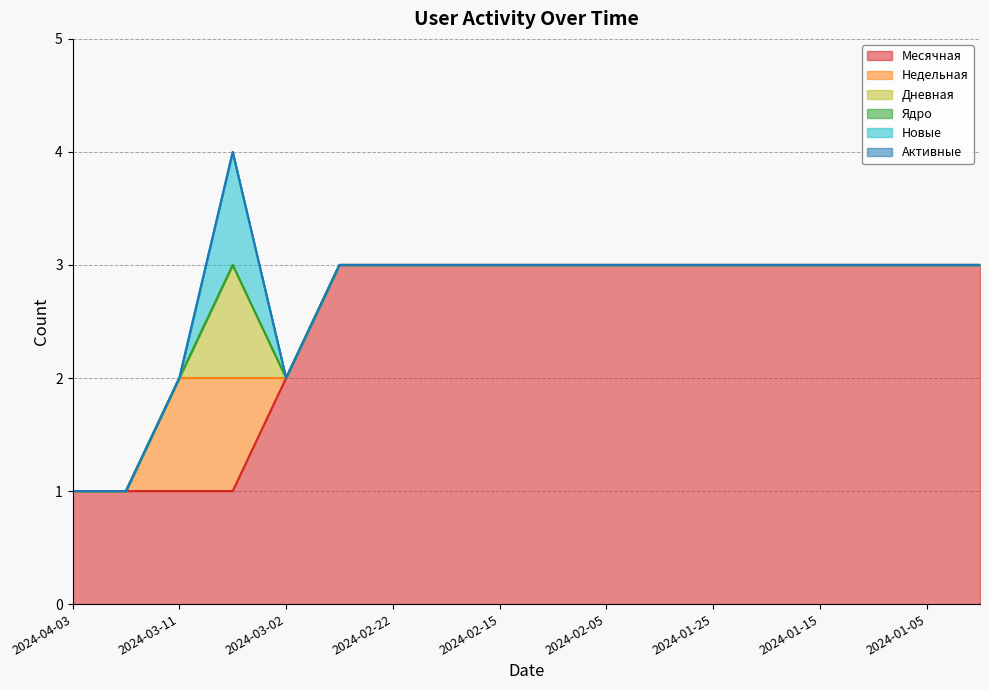

Does the chart display data point markers on the line(s)?

No